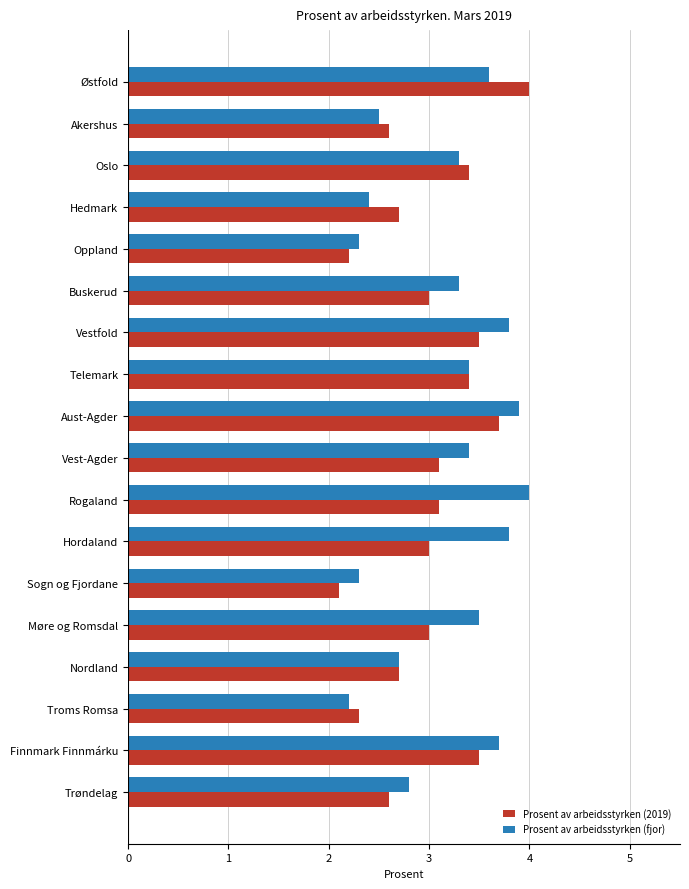

What is the total value across all series at Møre og Romsdal?

6.5